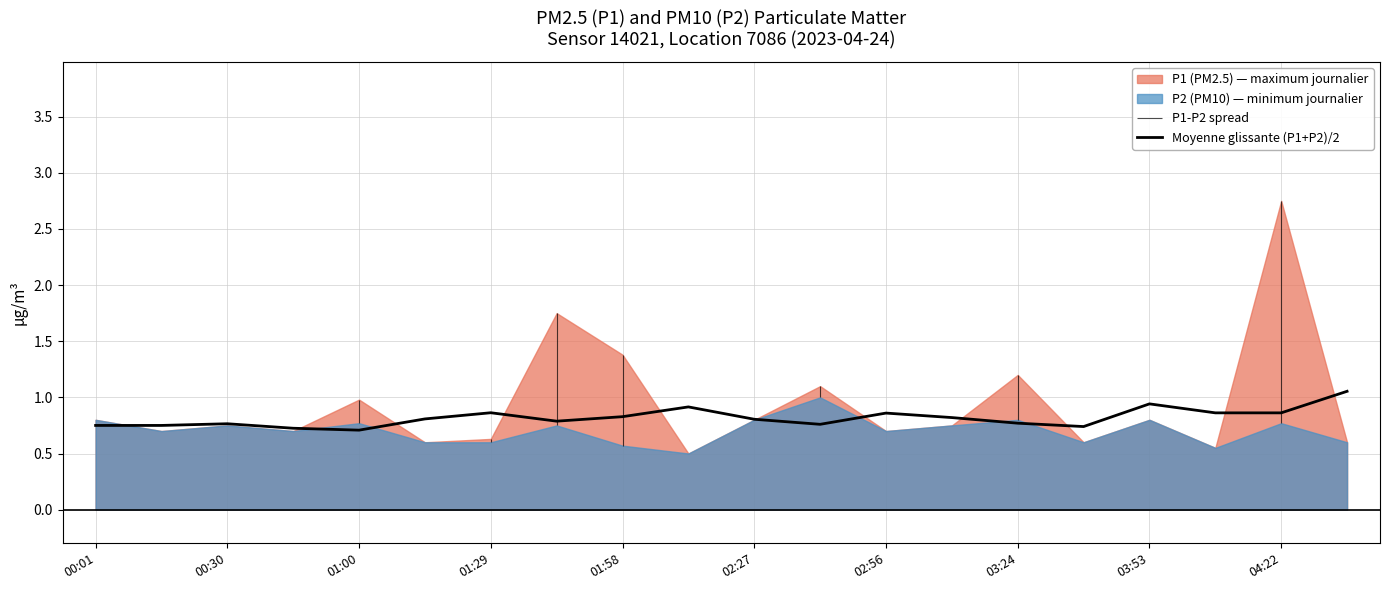

What is the average value?

0.8